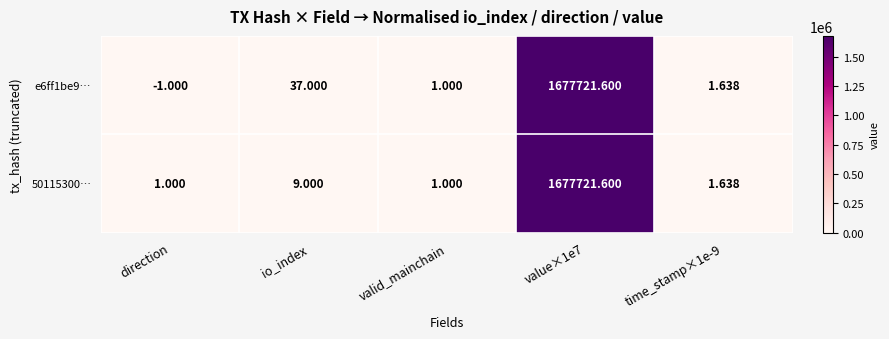

Which series changed the most between io_index and valid_mainchain?

e6ff1be9…